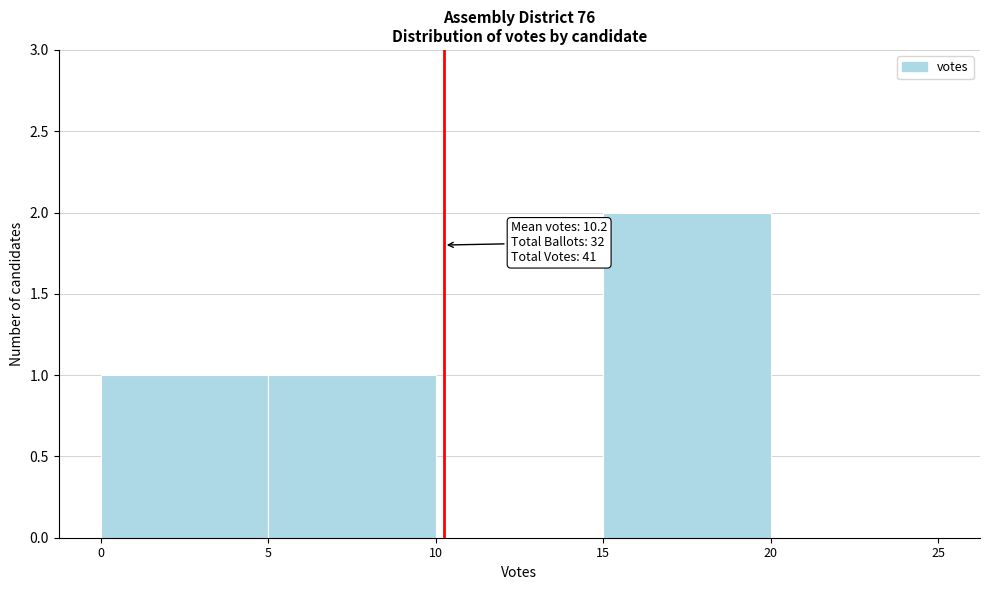

Which range on the x-axis has the tallest bar?

15 to 20